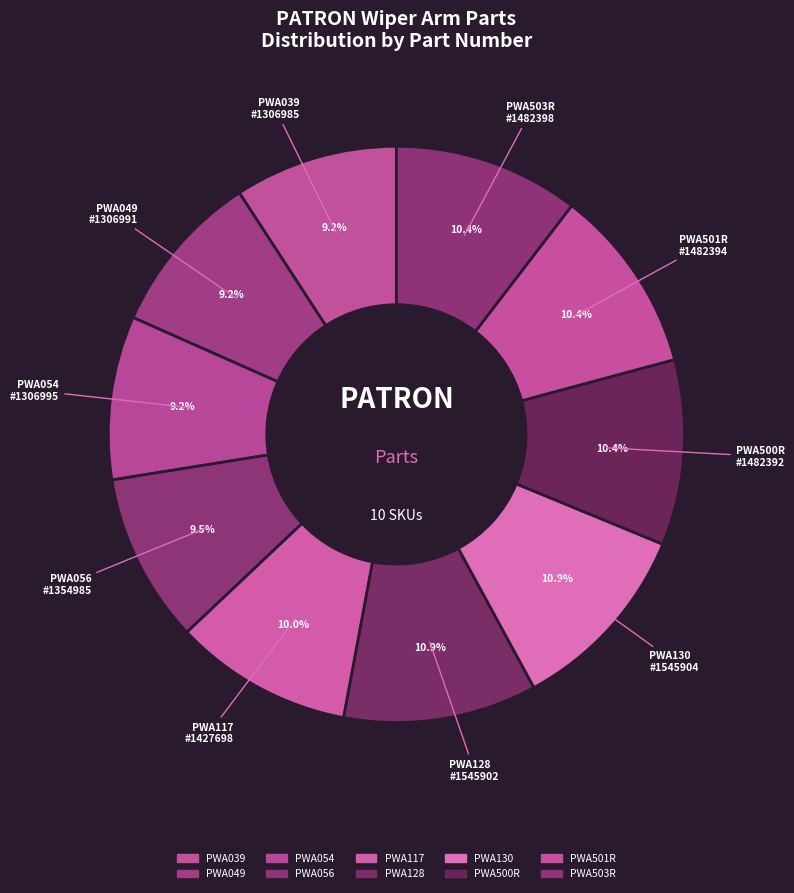

Combined, do PWA130 and PWA117 account for over 50%?

No